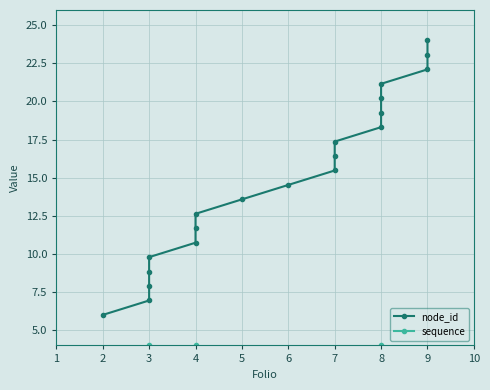

What is the value of the node_id point at the 13th from the left?

17.4